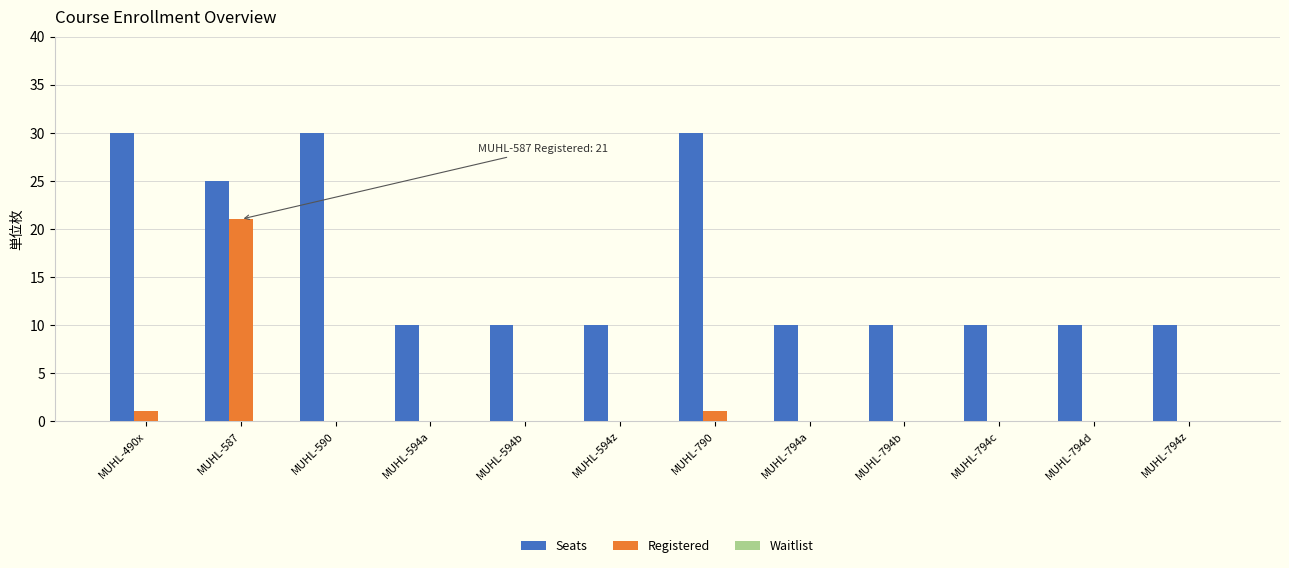

What is the sum of the Seats values at MUHL-794z and MUHL-794d?

20